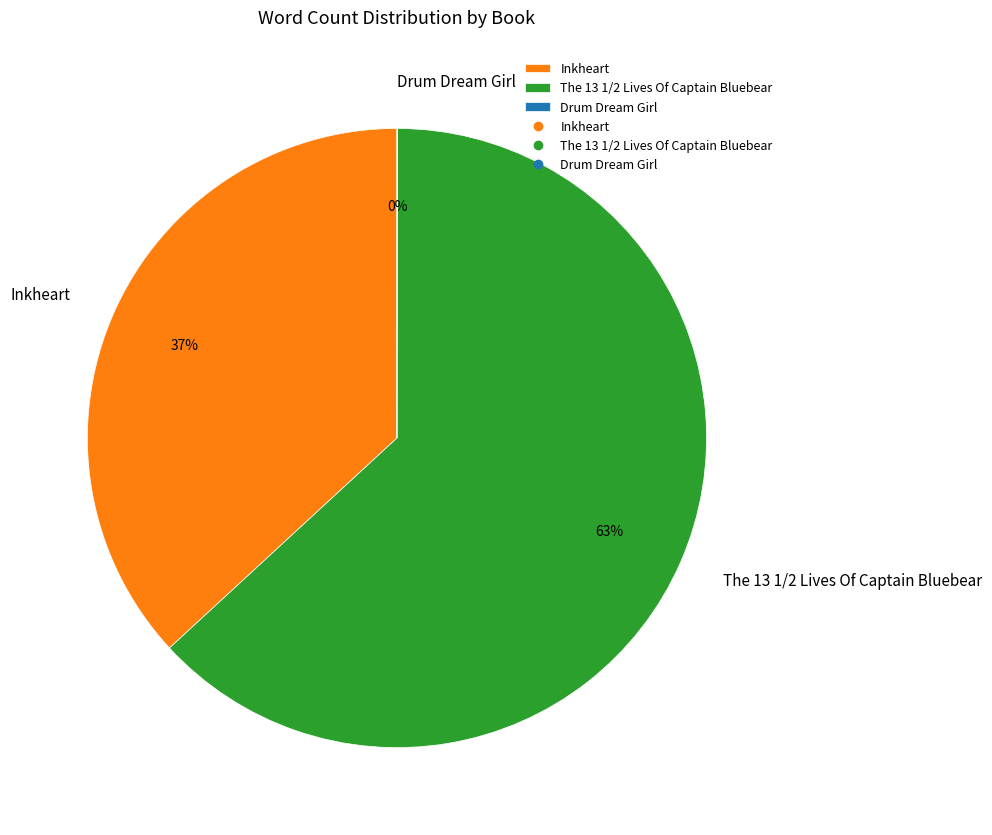

What percentage is the The 13 1/2 Lives Of Captain Bluebear slice, to the nearest percent?

63%